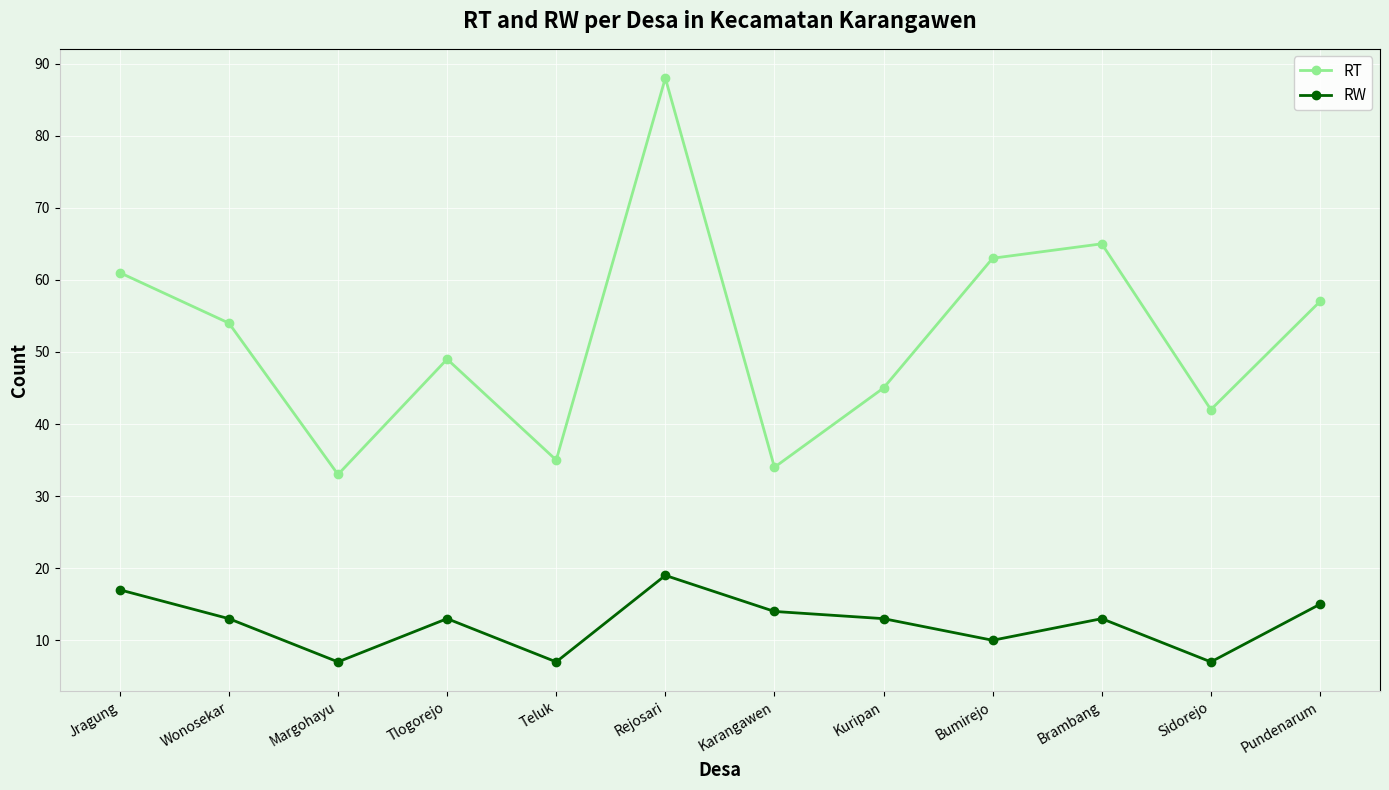

Reading left to right, transcribe all the data shown in this chart.

RT: 61	54	33	49	35	88	34	45	63	65	42	57
RW: 17	13	7	13	7	19	14	13	10	13	7	15